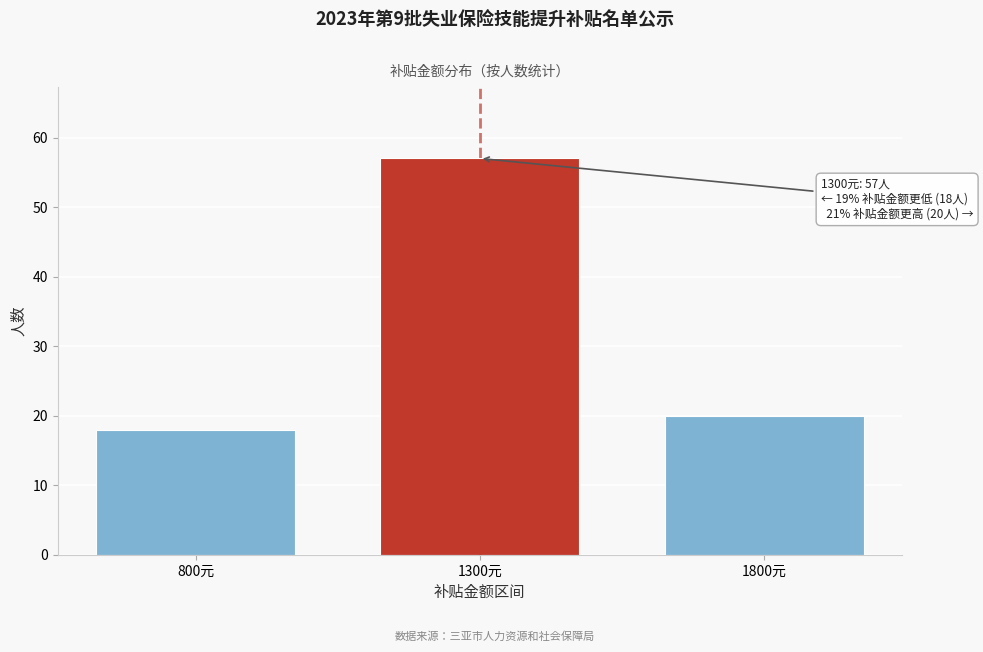

Reading left to right, what are all the values shown in this chart?

18	57	20